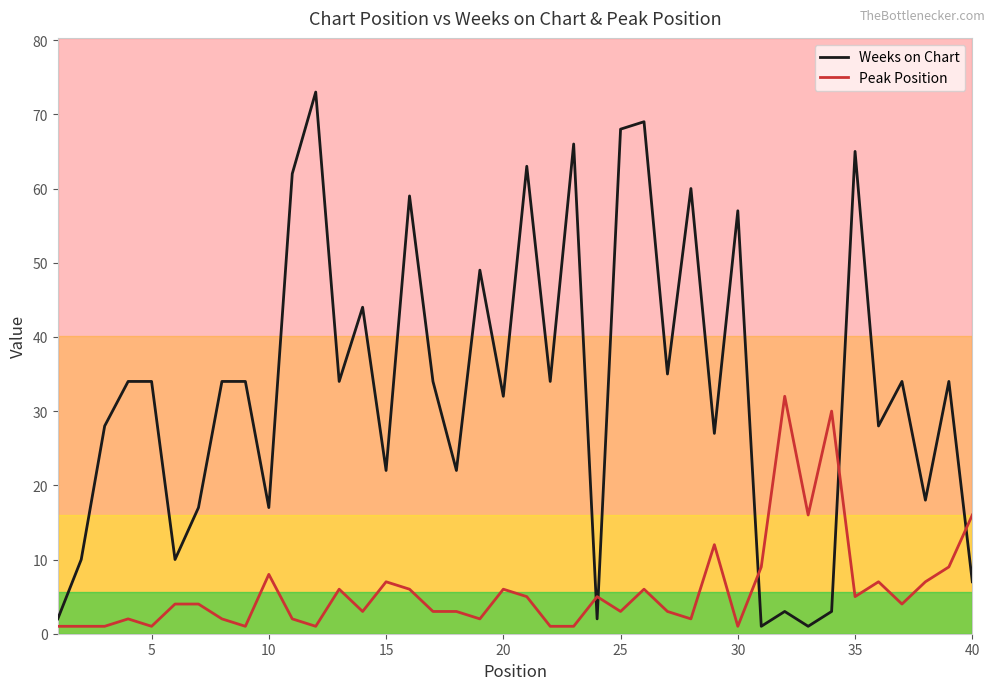

Which series has the largest range (max minus min)?

Weeks on Chart